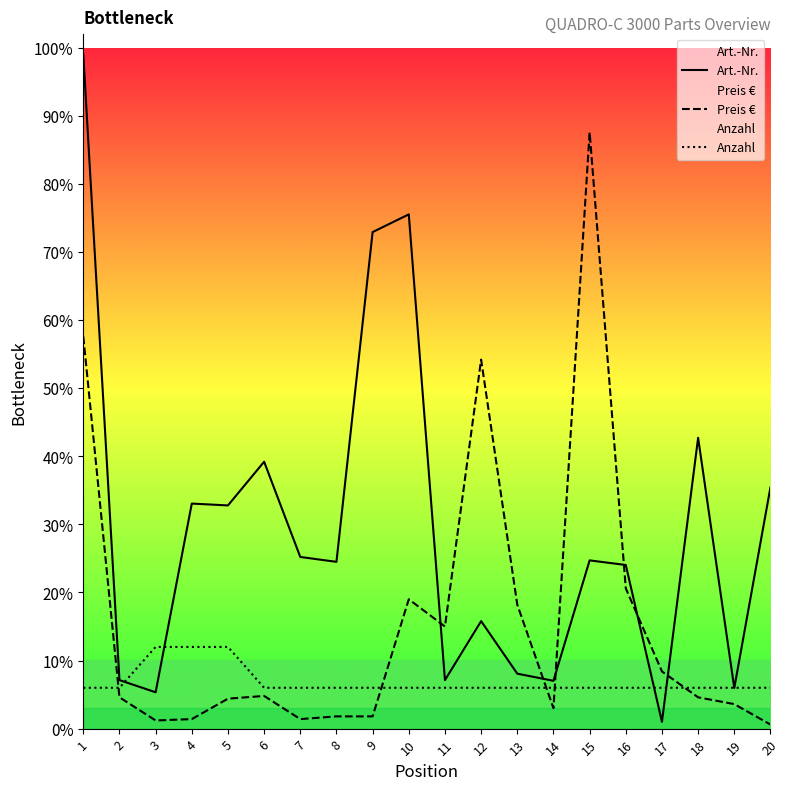

True or false: Anzahl and Preis € intersect in this chart.

True